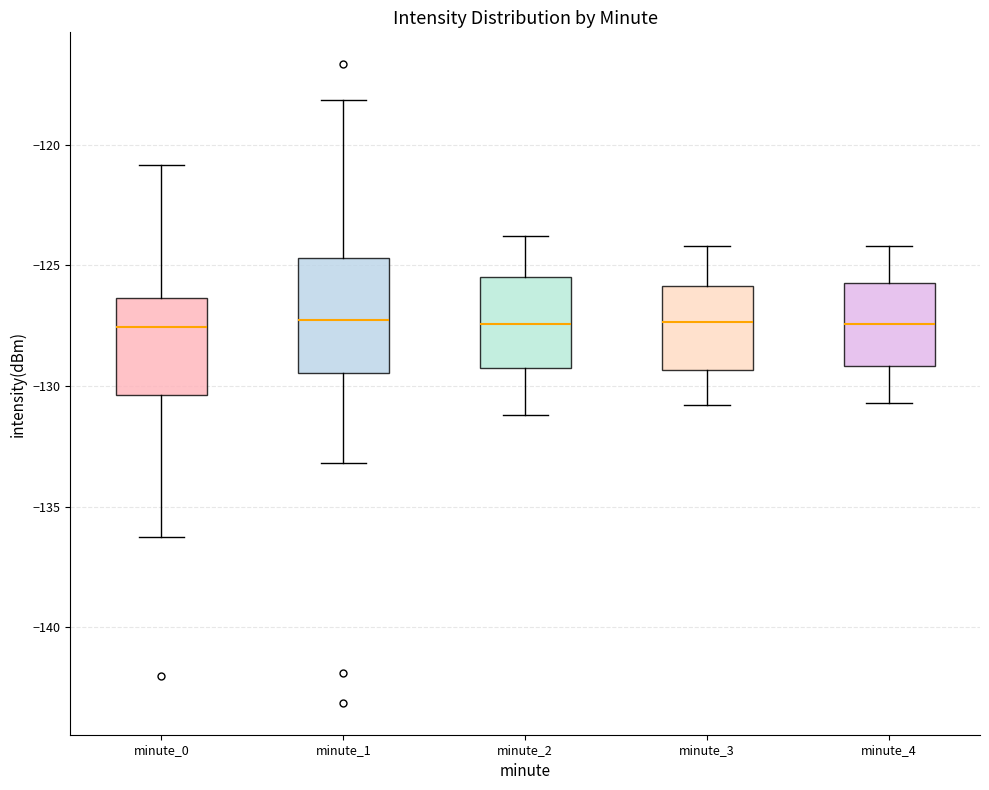

Reading left to right, transcribe this box plot: for each box, give where its median line is, the range the box spans, and where its two whiskers end, as read against the y-axis. The values are not printed on the chart, so give them approximately, as read against the axis.

minute_0: median -127.5, box -130.5 to -126.5, whiskers -136.5 to -121.0
minute_1: median -127.0, box -129.5 to -124.5, whiskers -133.0 to -118.0
minute_2: median -127.5, box -129.0 to -125.5, whiskers -131.0 to -124.0
minute_3: median -127.5, box -129.5 to -126.0, whiskers -131.0 to -124.0
minute_4: median -127.5, box -129.0 to -125.5, whiskers -130.5 to -124.0